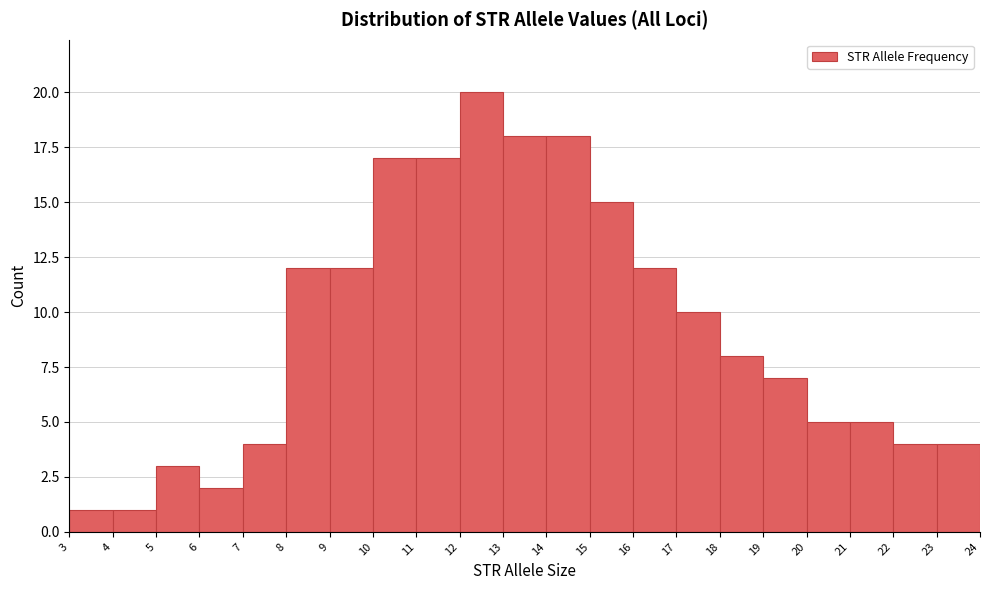

Over which range of the x-axis is the bar tallest?

12 to 13